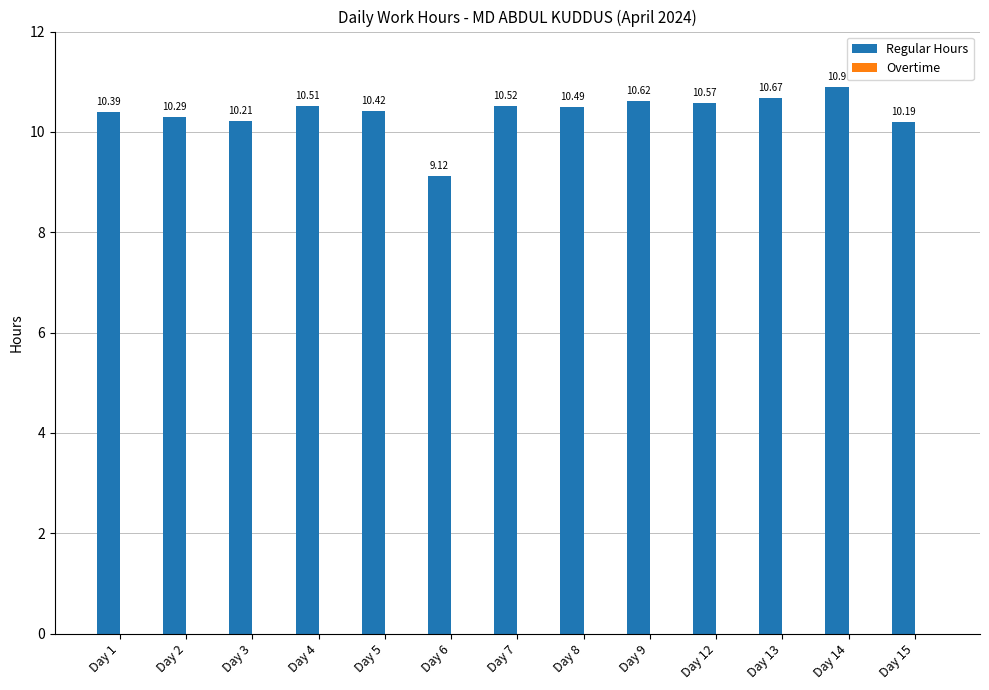

What is the difference between the second highest and second lowest values?

0.5